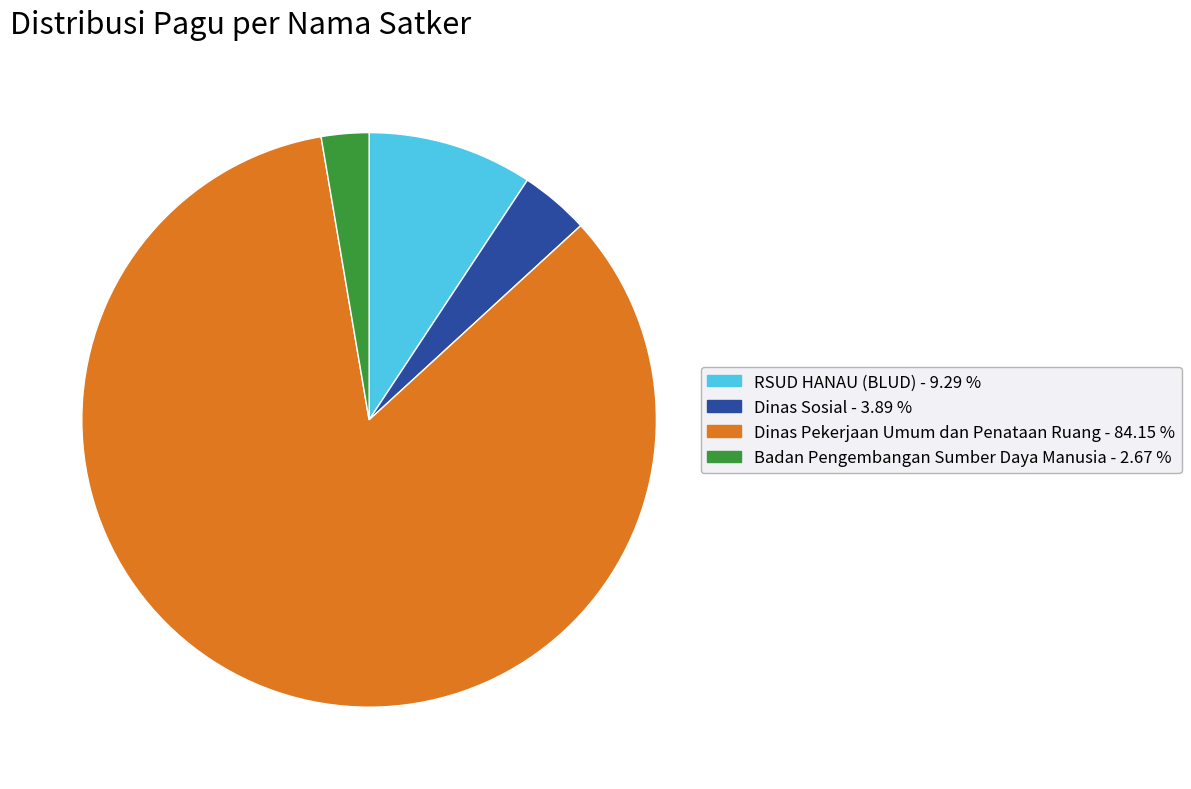

Does any single category account for the majority?

Yes